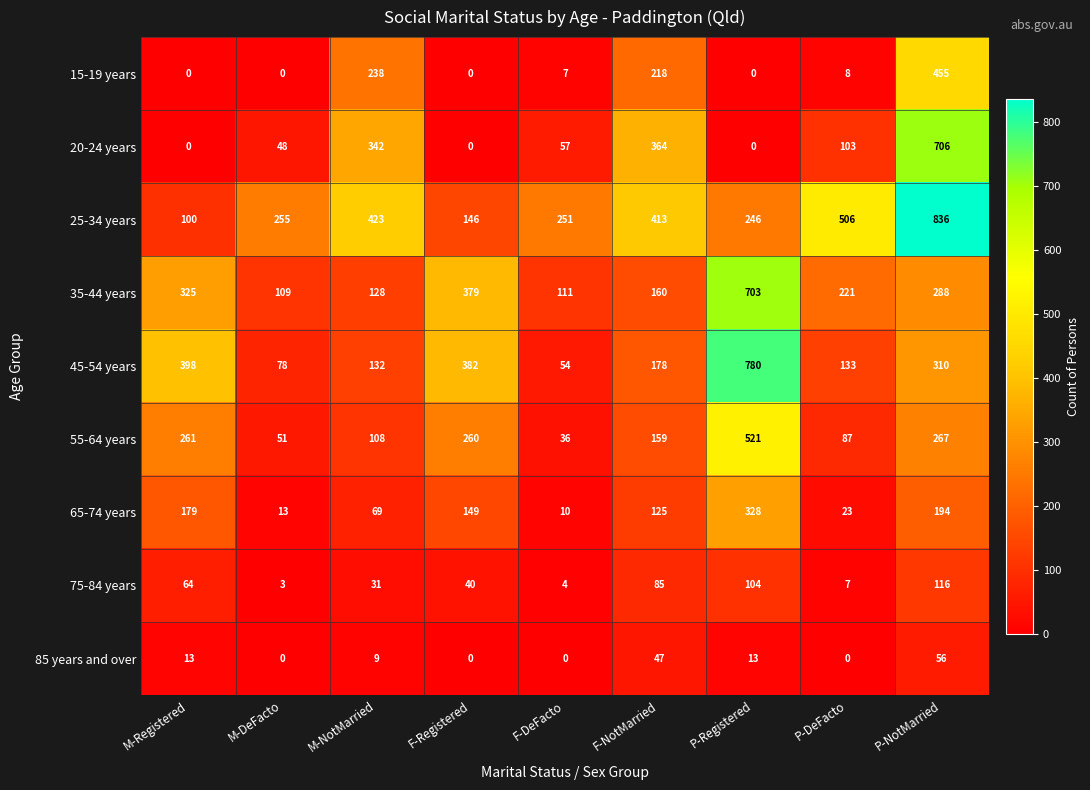

Rank the series at F-NotMarried from highest to lowest value.

25-34 years, 20-24 years, 15-19 years, 45-54 years, 35-44 years, 55-64 years, 65-74 years, 75-84 years, 85 years and over